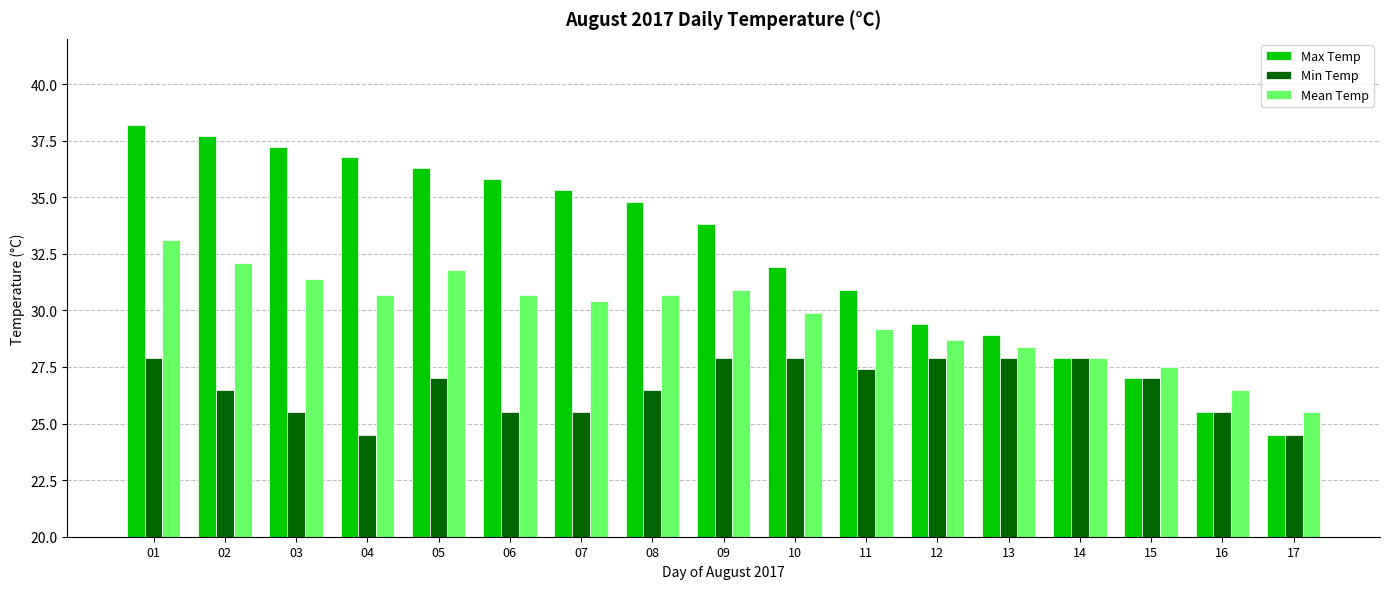

The value of Max Temp at 08 is 34.8. True or false?

True